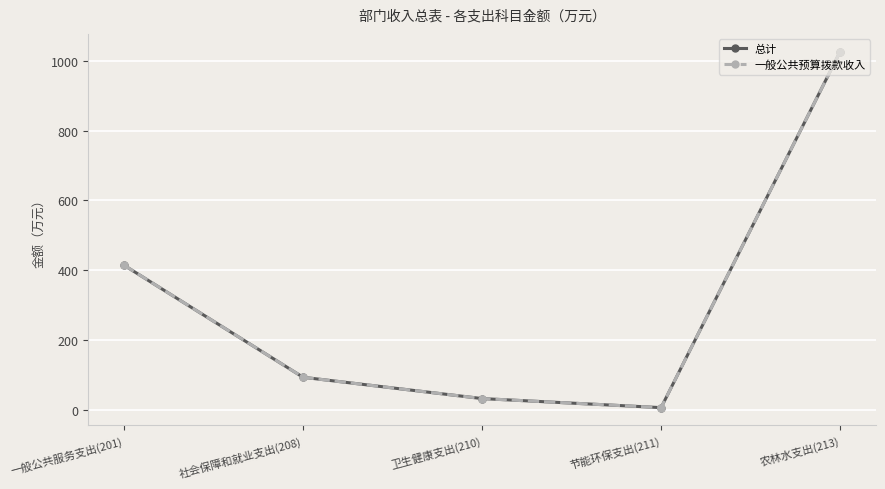

Reading left to right, what are all the values shown in this chart?

总计: 一般公共服务支出(201)=414.1	社会保障和就业支出(208)=92.8	卫生健康支出(210)=31.6	节能环保支出(211)=5.7	农林水支出(213)=1026.9
一般公共预算拨款收入: 一般公共服务支出(201)=414.1	社会保障和就业支出(208)=92.8	卫生健康支出(210)=31.6	节能环保支出(211)=5.7	农林水支出(213)=1026.9